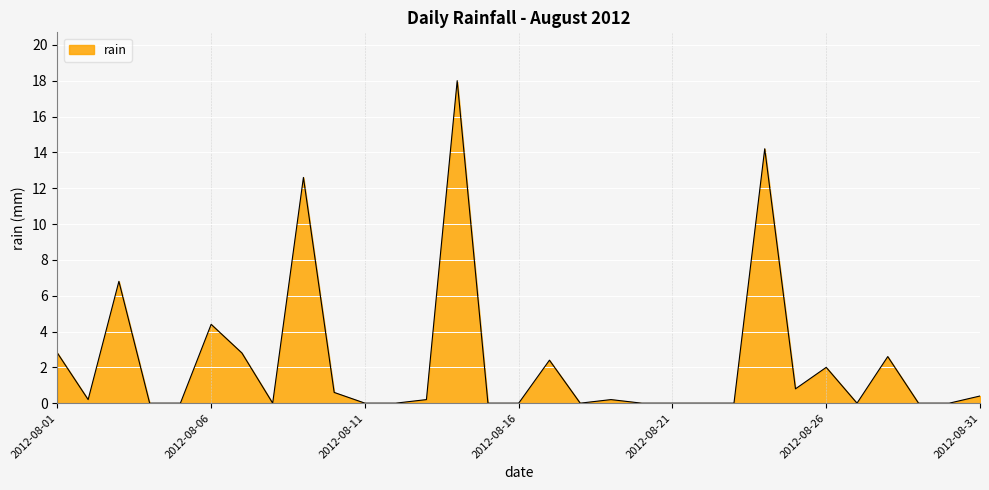

What is the greatest value displayed?

18.0